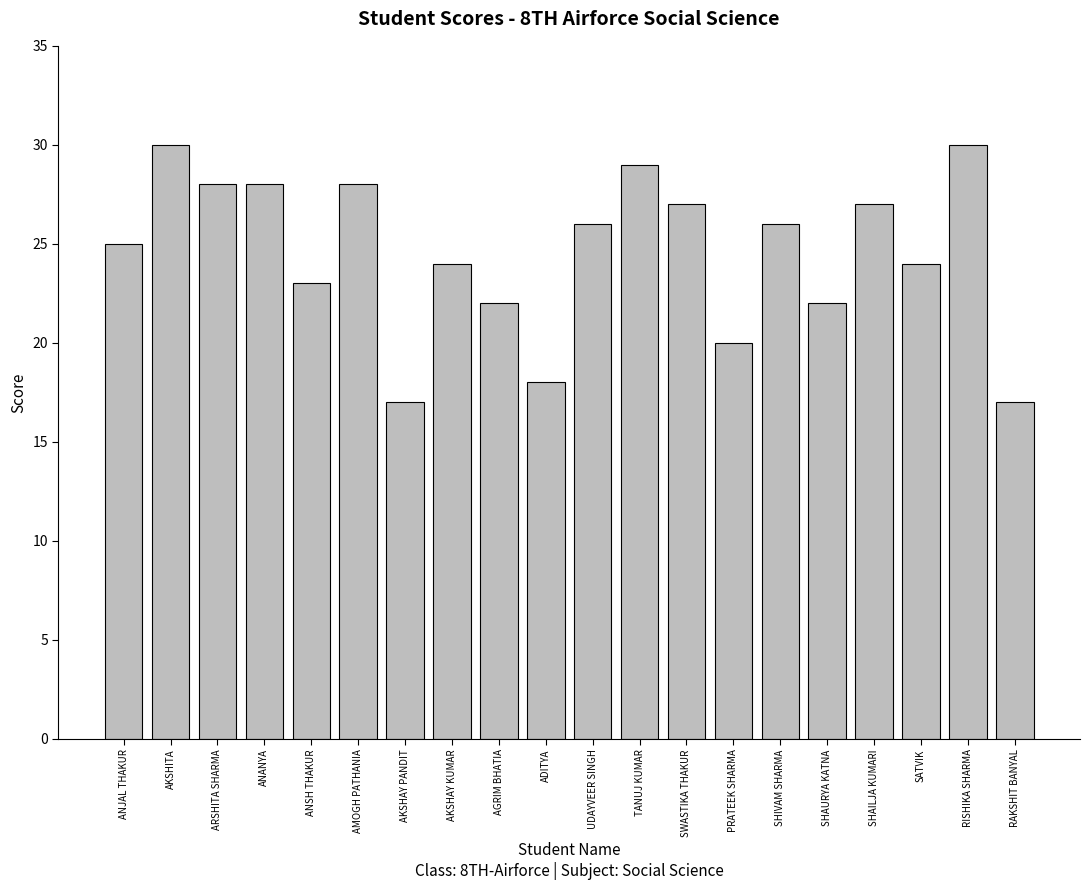

Approximately how many times larger is the value at AMOGH PATHANIA compared to SWASTIKA THAKUR?

1.0